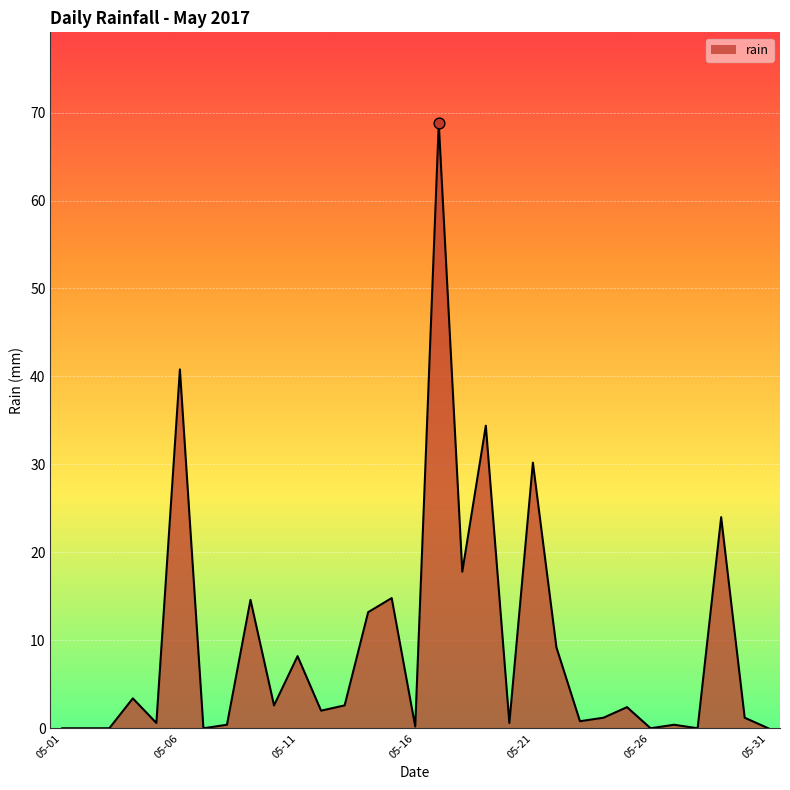

What is the difference between the maximum and minimum values?

68.8